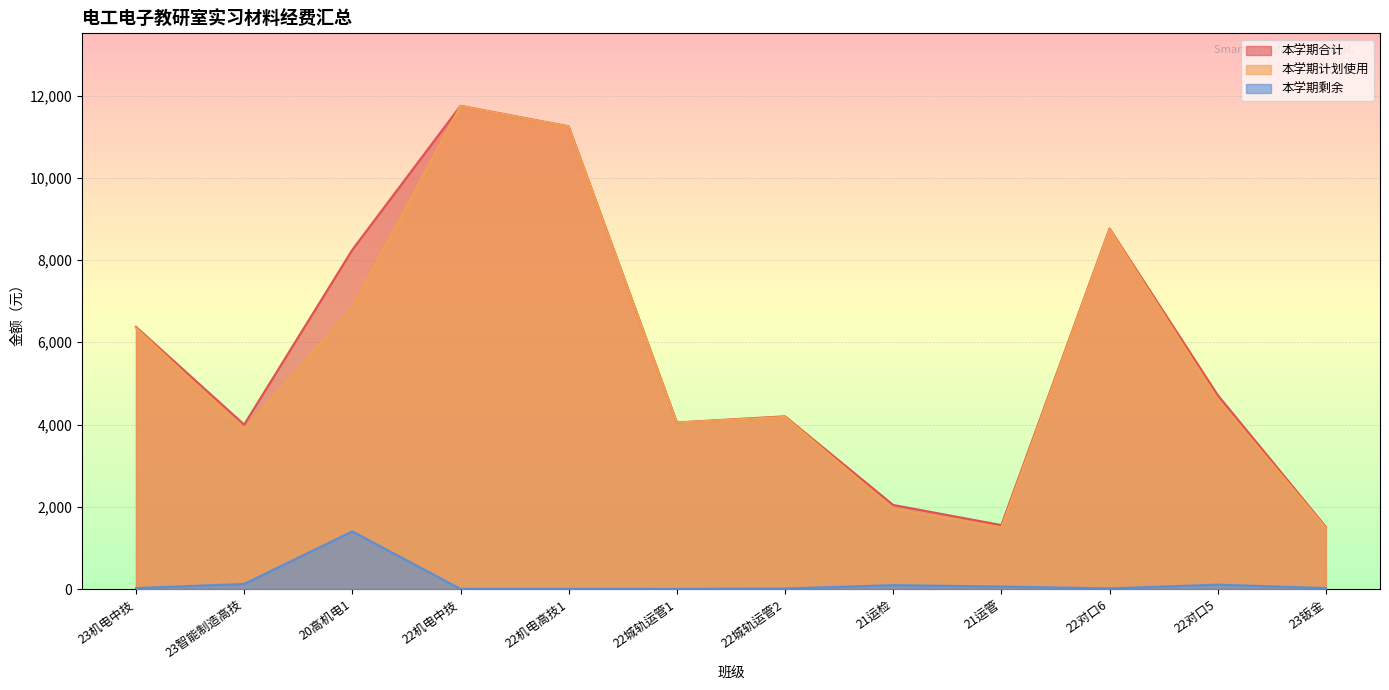

Reading left to right, list all the values displayed in this chart.

本学期合计: 6375.0	4000.0	8250.0	11750.0	11250.0	4050.0	4200.0	2044.2	1555.4	8765.4	4716.2	1511.0
本学期计划使用: 6352.0	3876.0	6850.0	11746.8	11245.0	4047.2	4187.0	1950.0	1495.0	8750.0	4610.0	1488.0
本学期剩余: 23.0	124.0	1400.0	3.2	5.0	2.8	13.0	94.2	60.4	15.4	106.2	23.0